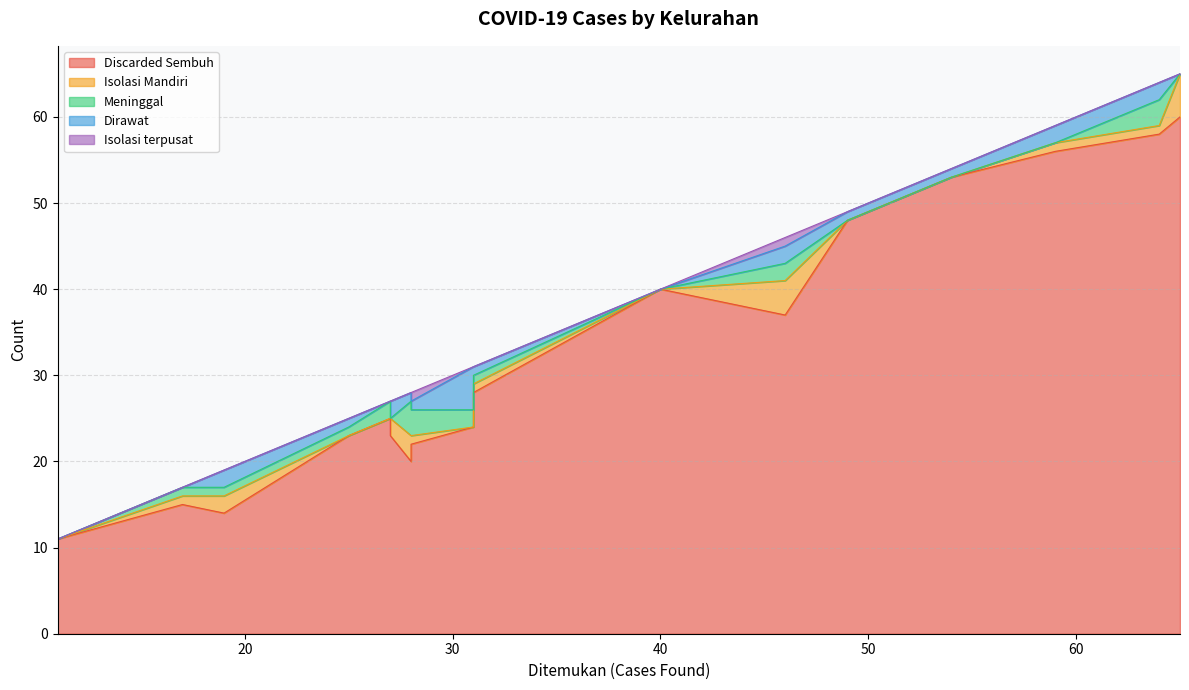

How many data points does each series have?

17